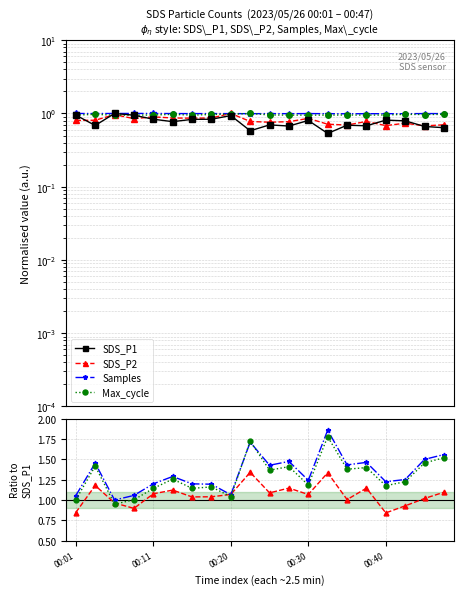

What is the minimum value shown in the chart?

0.5